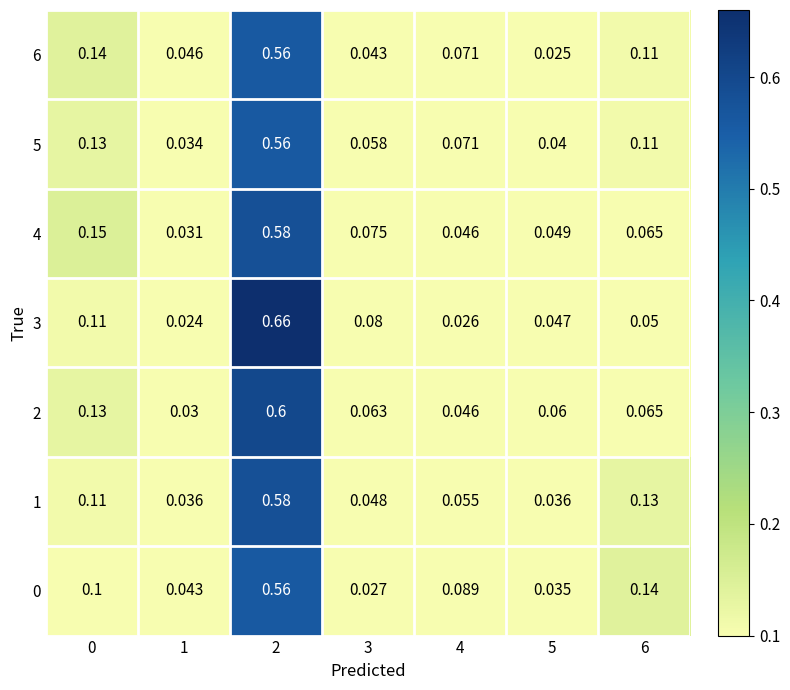

At how many categories does at least one series exceed 0?

7